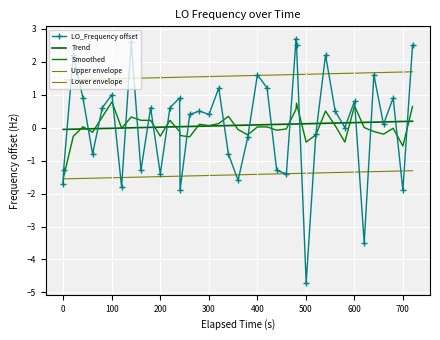

True or false: Trend and Lower envelope cross at least once.

False